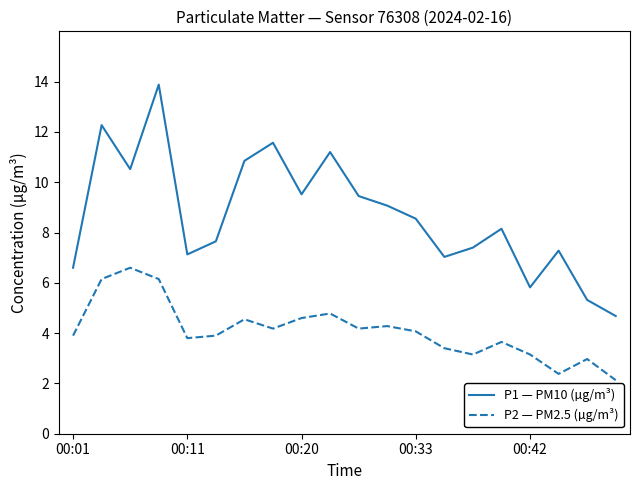

Rank the series by their maximum value, from highest to lowest.

P1 — PM10 (µg/m³), P2 — PM2.5 (µg/m³)